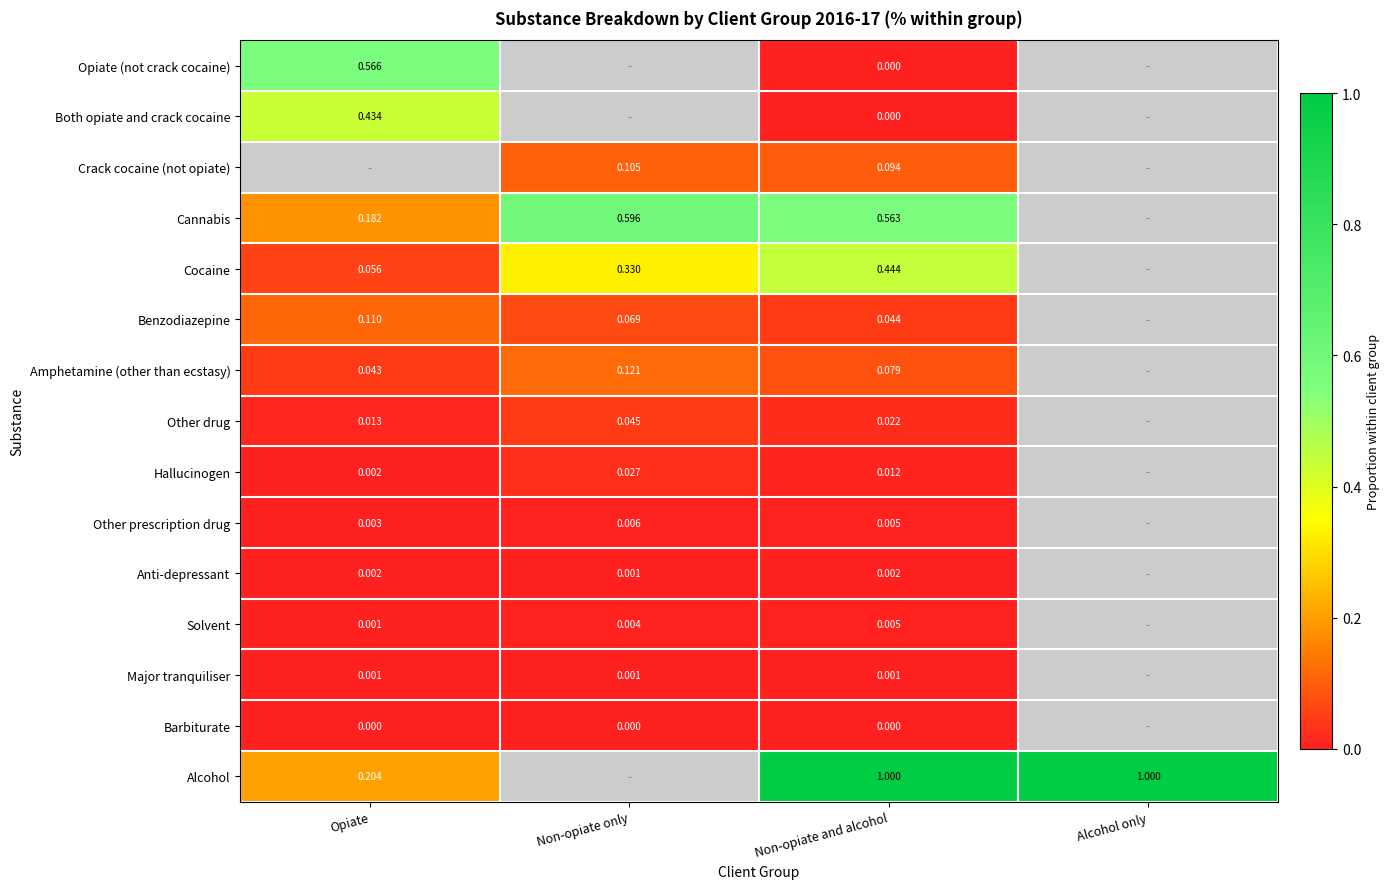

Is the value of Other drug at Non-opiate only greater than the value of Other prescription drug at Opiate?

Yes